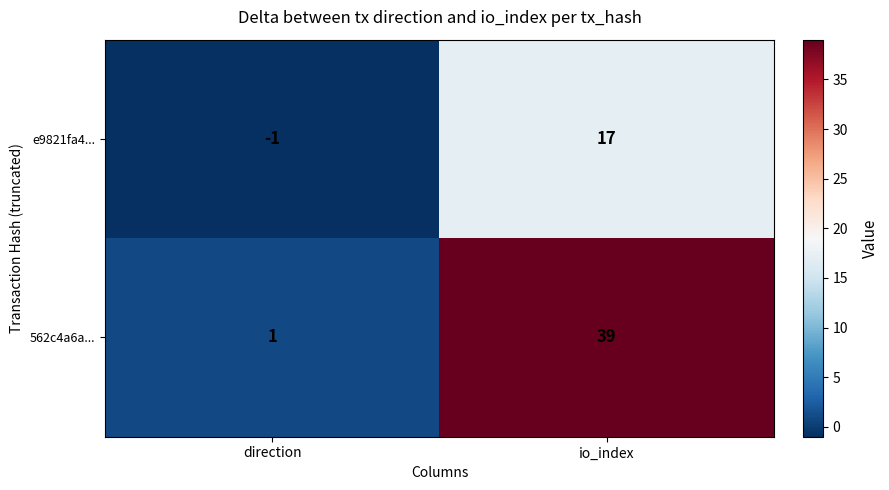

Rank the series by their maximum value, from highest to lowest.

562c4a6a..., e9821fa4...